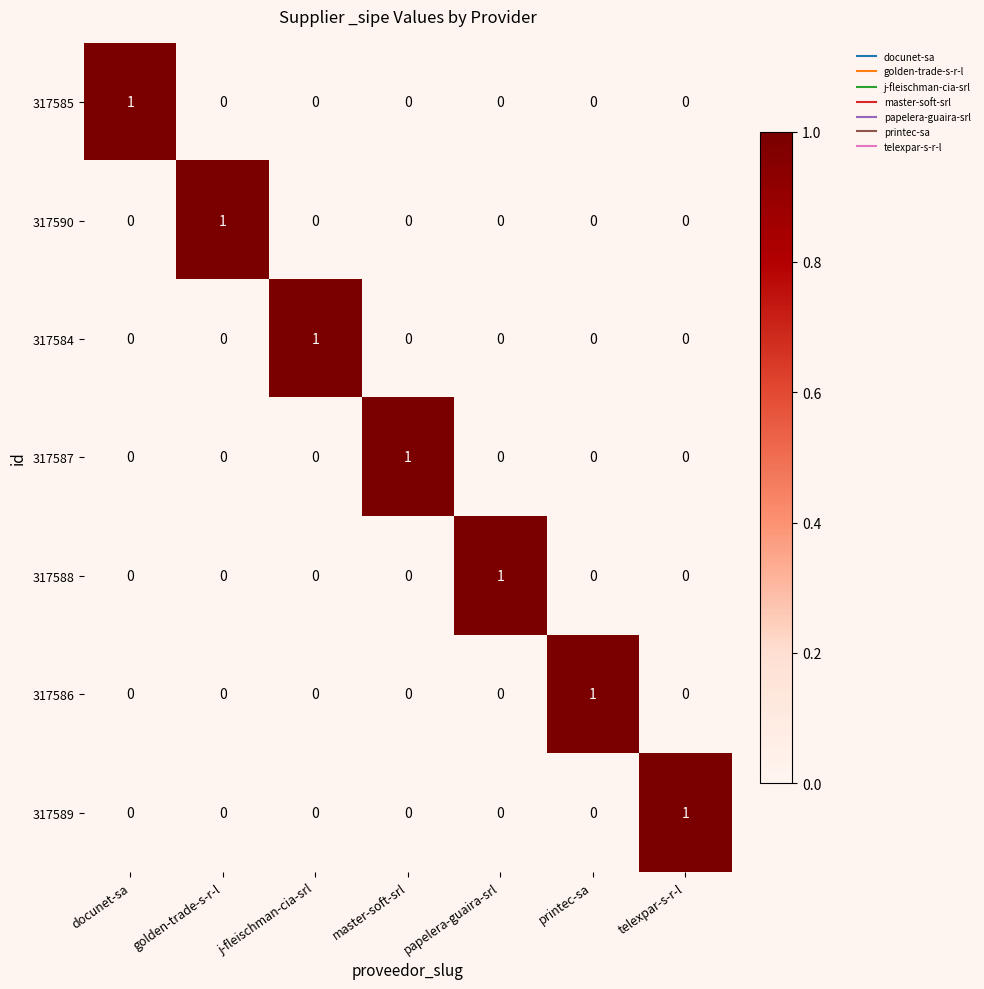

At which label does 317589 reach its peak?

telexpar-s-r-l